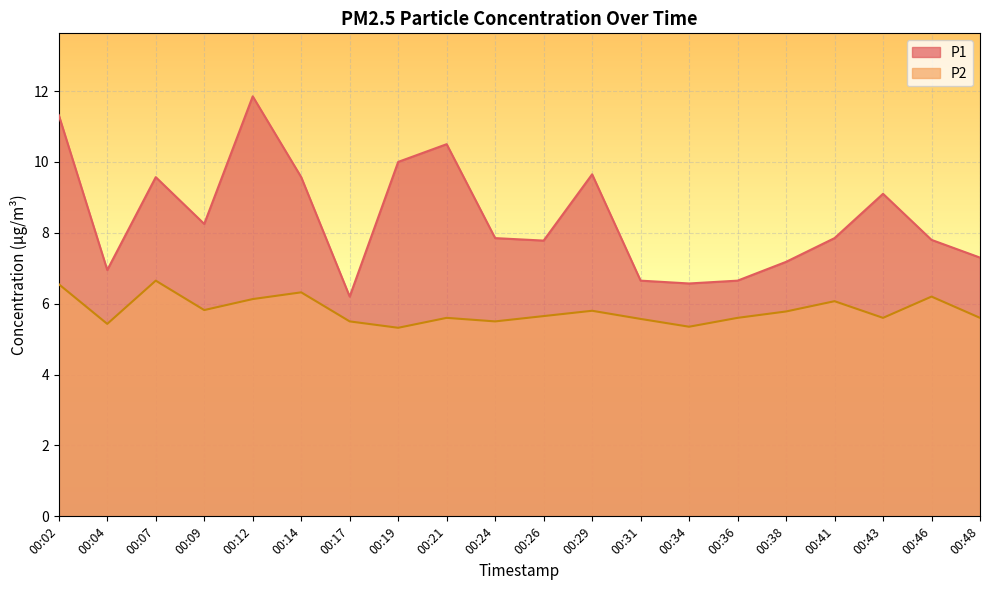

What is the total value across all series at 00:09?

14.1